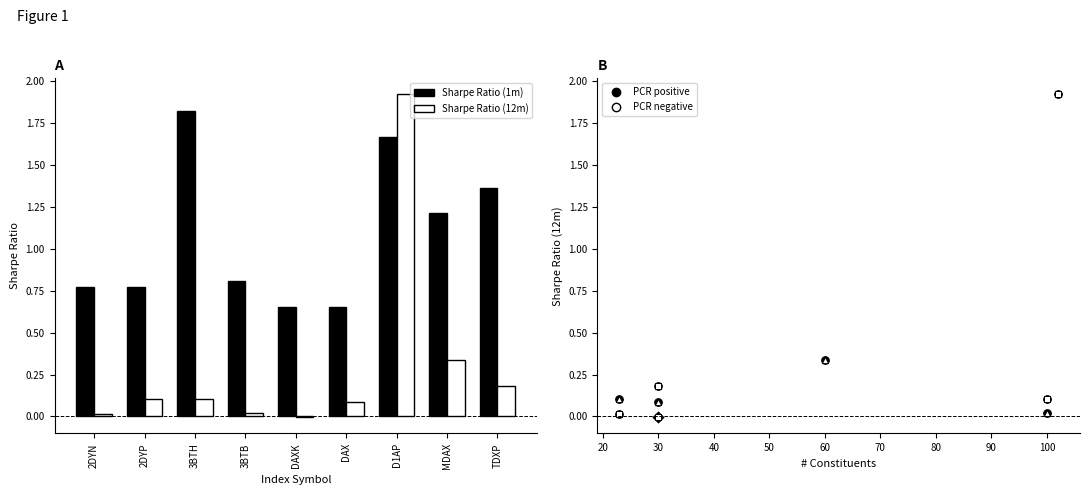

At how many categories does at least one series exceed 0?

9